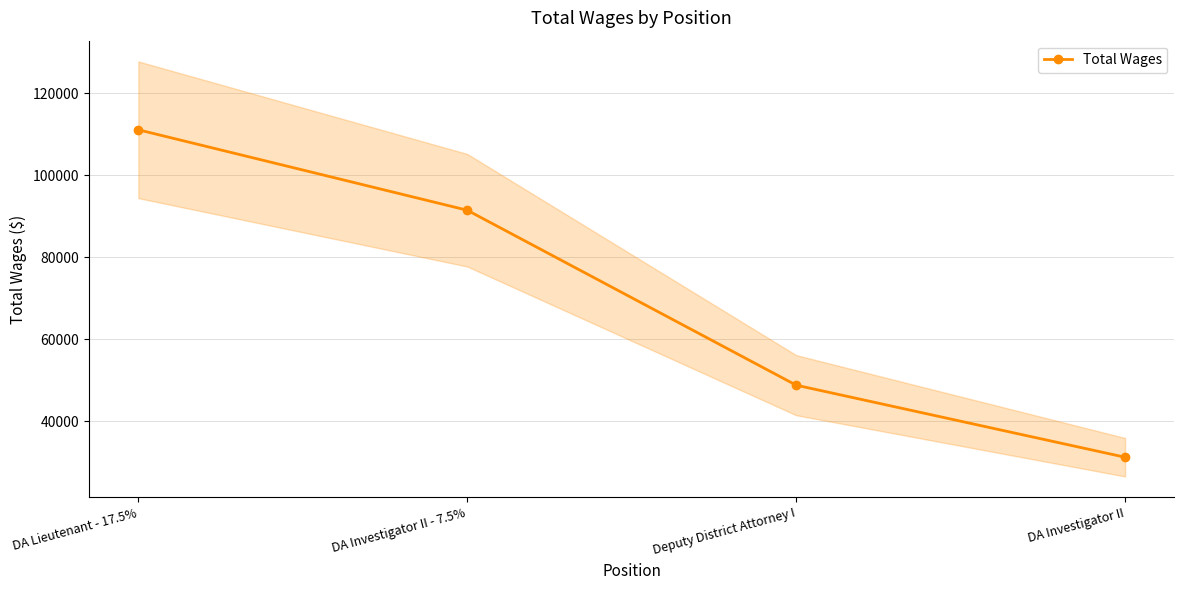

The chart shows a value of 68087 at Deputy District Attorney I. True or false?

False